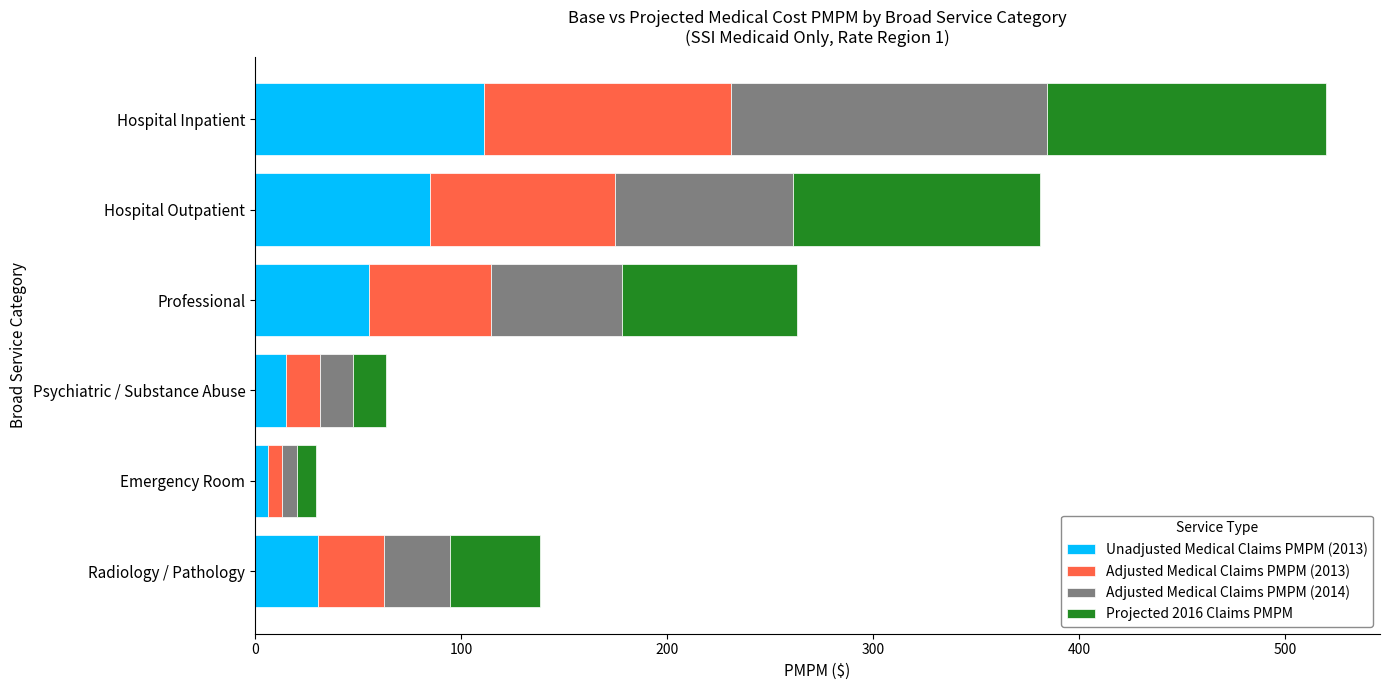

What is the total value across all series at Psychiatric / Substance Abuse?

63.7